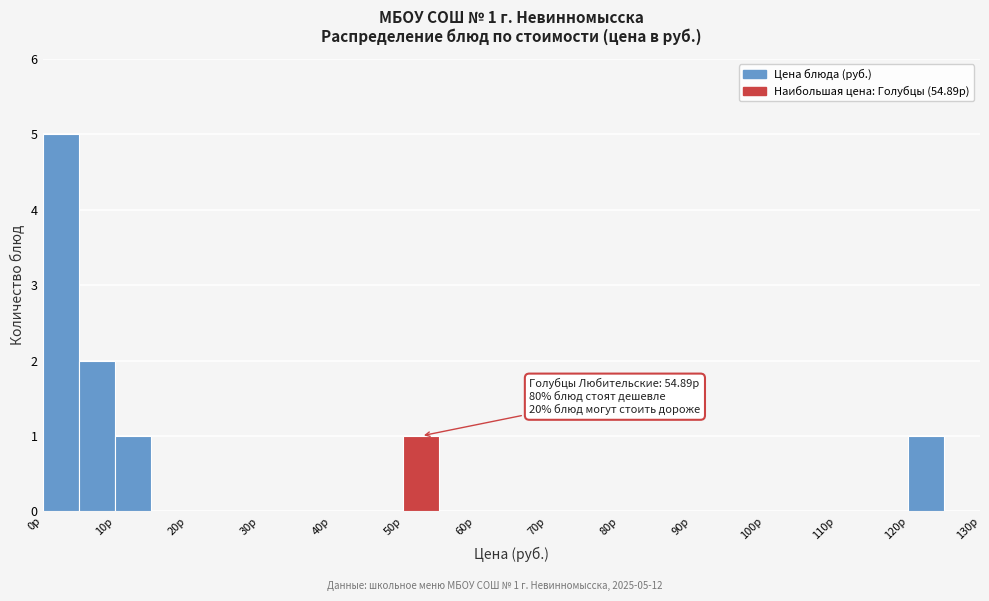

Over which range of the x-axis is the bar tallest?

0 to 5